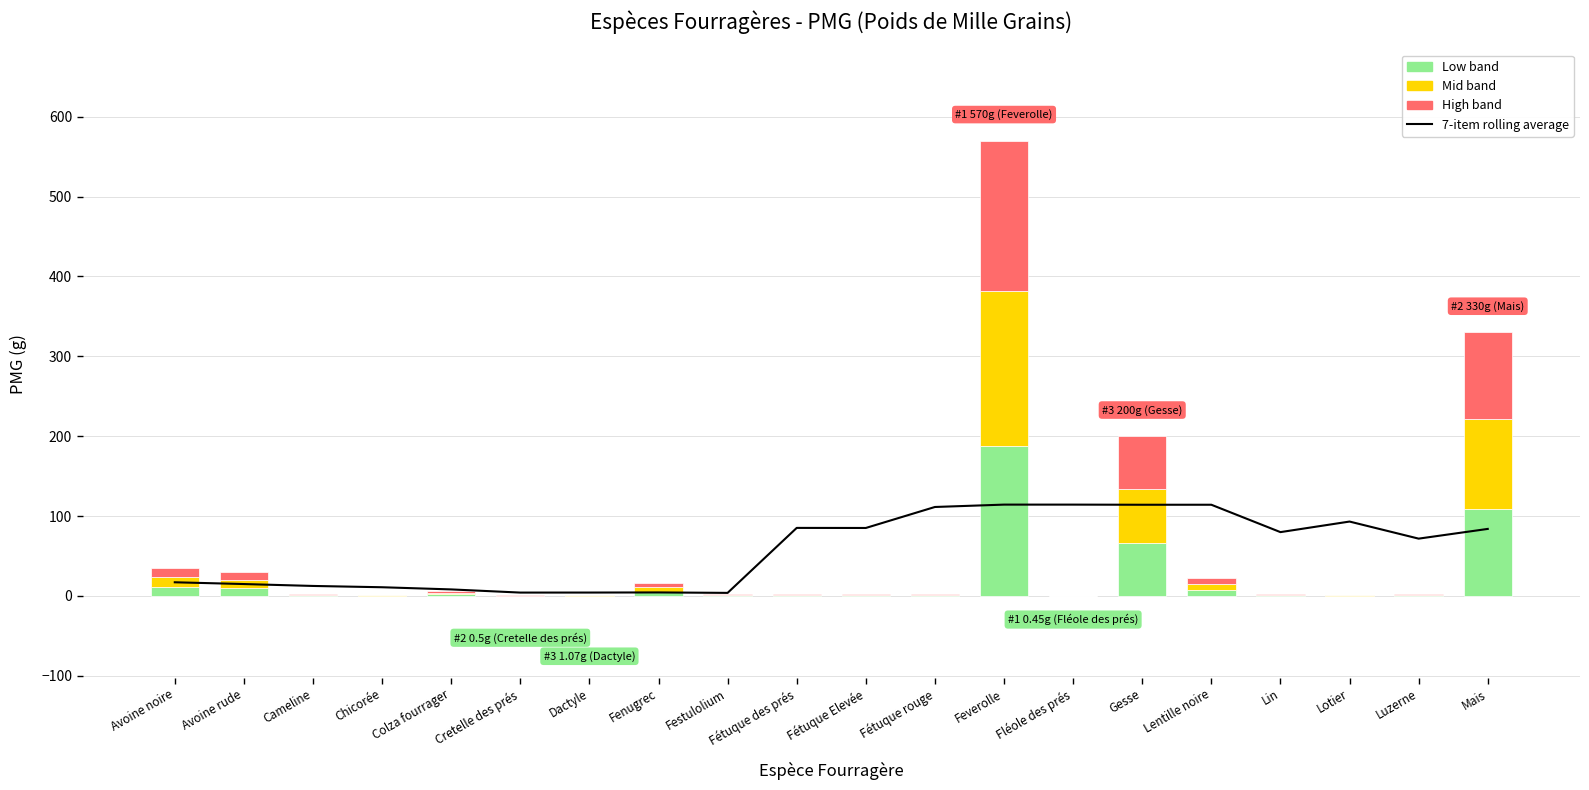

What is the highest value of the High band series?

188.1